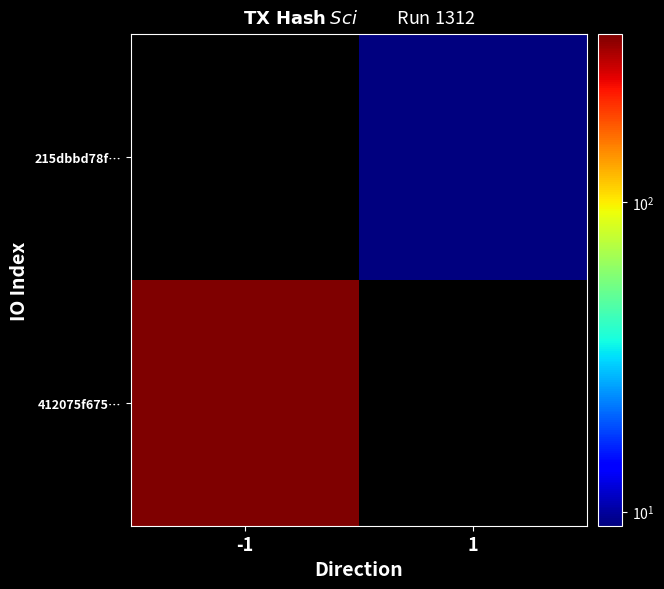

At which category does the chart reach its minimum across all series?

1